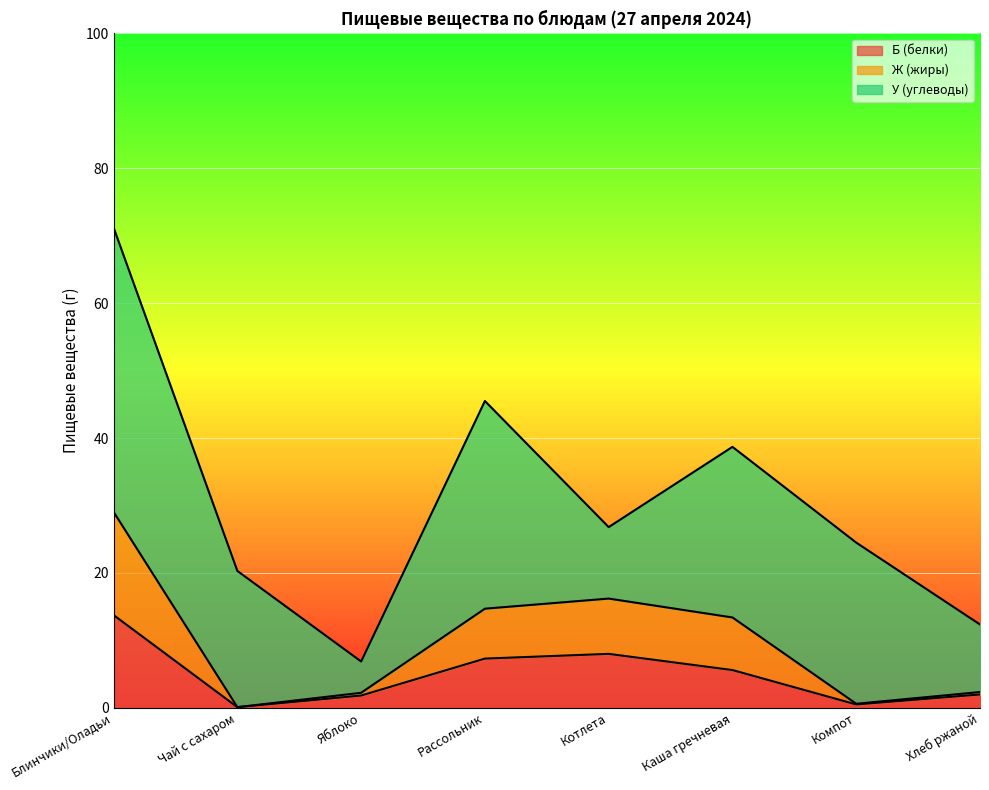

Which label corresponds to the largest value in the chart?

Блинчики/Оладьи